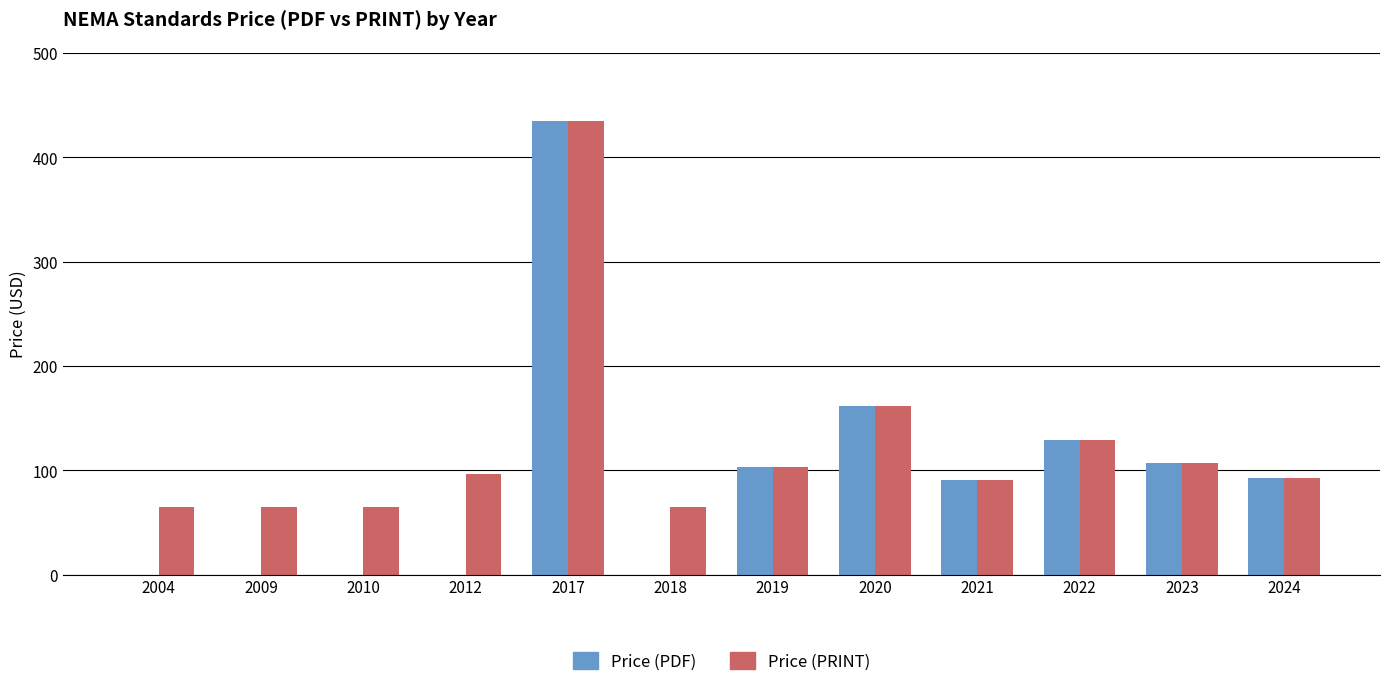

Reading left to right, transcribe all the data shown in this chart.

Price (PDF): 0	0	0	0	435	0	103	162	91	129	107	93
Price (PRINT): 65	65	65	96	435	65	103	162	91	129	107	93